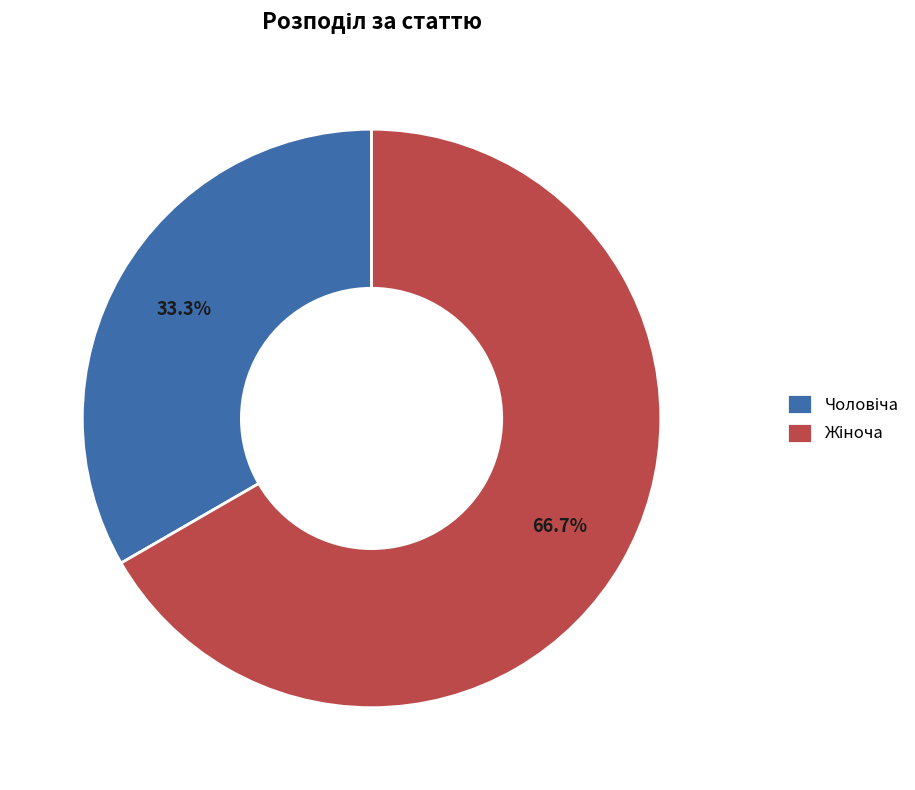

Is there a majority slice in this chart?

Yes